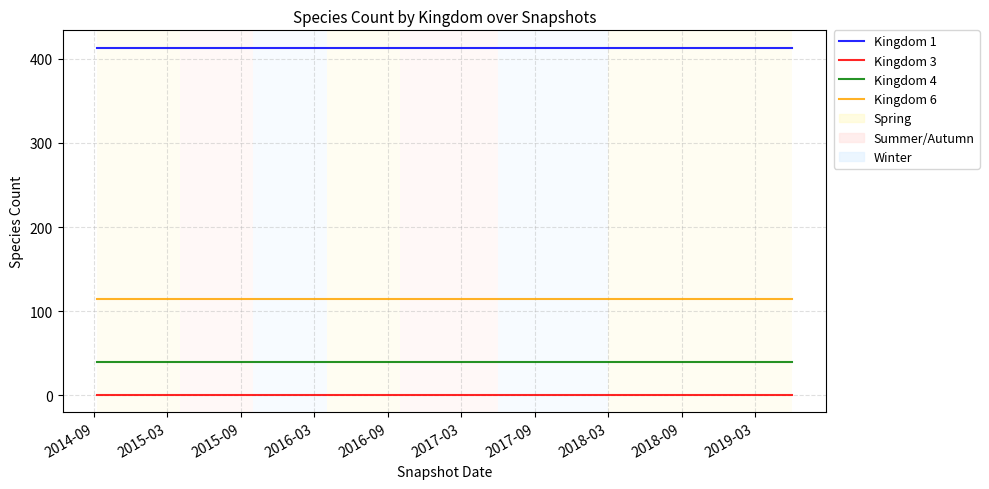

Which series has the largest total across all categories?

Kingdom 1